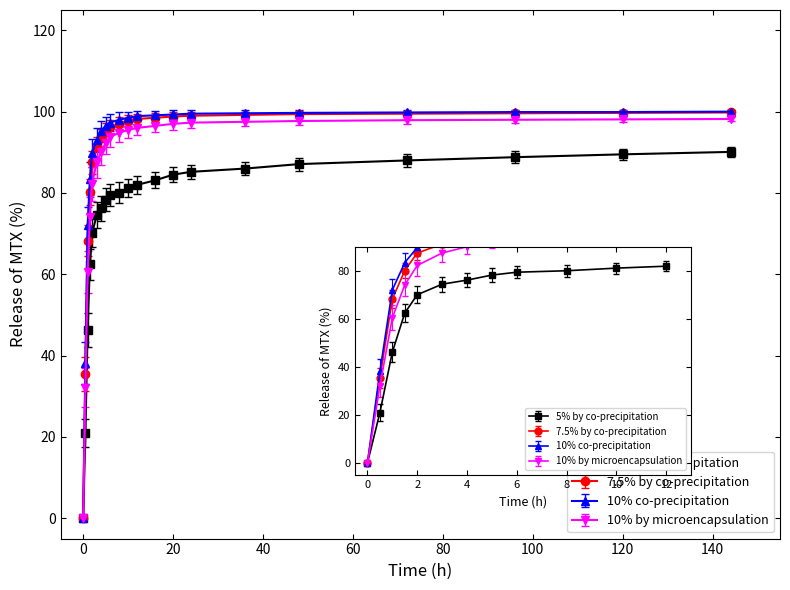

What is the maximum value shown in the chart?

100.0